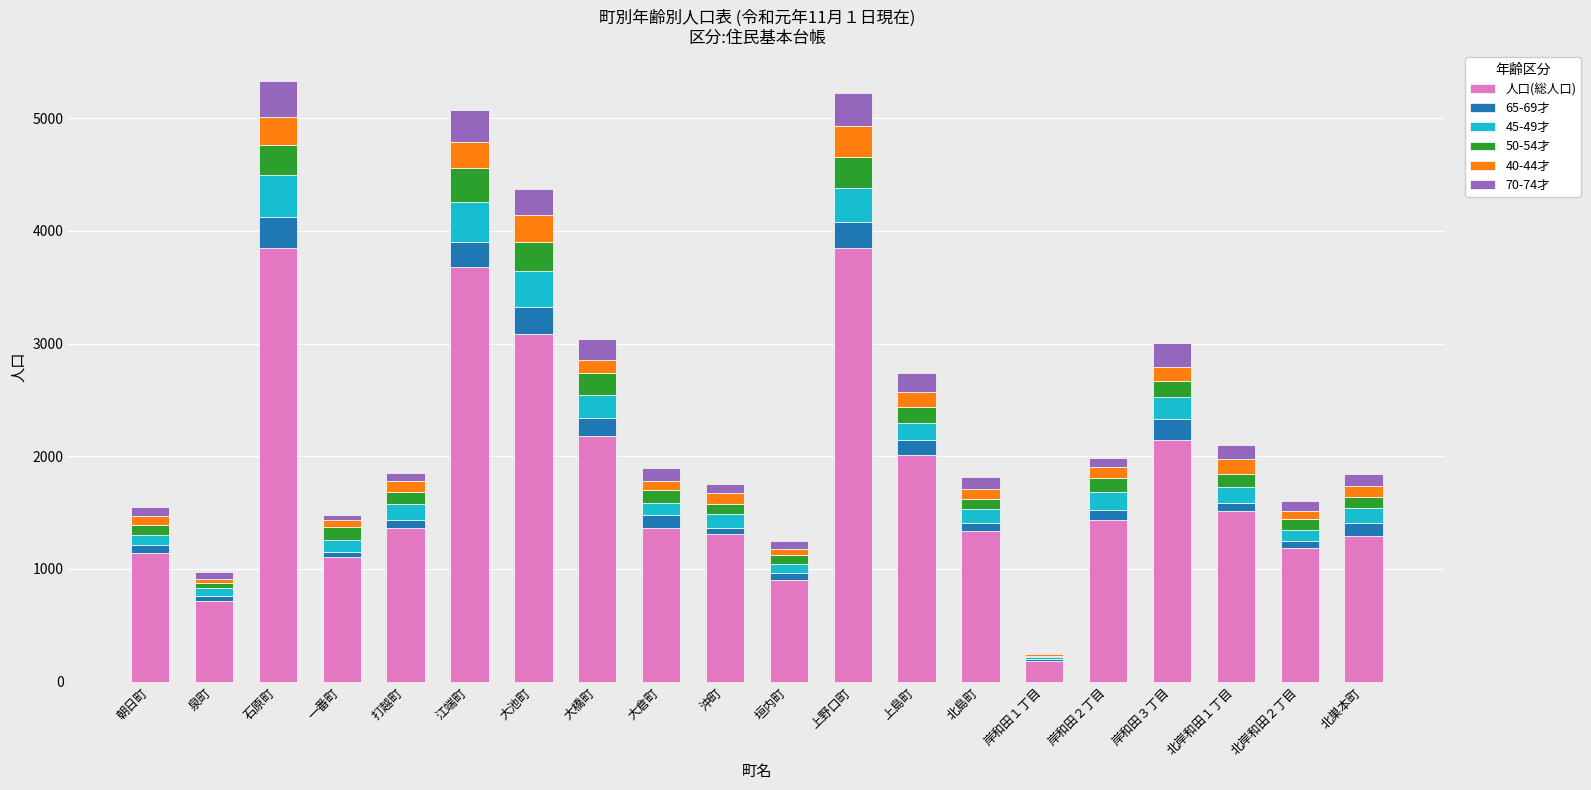

What is the total value across all series at 石原町?

5329